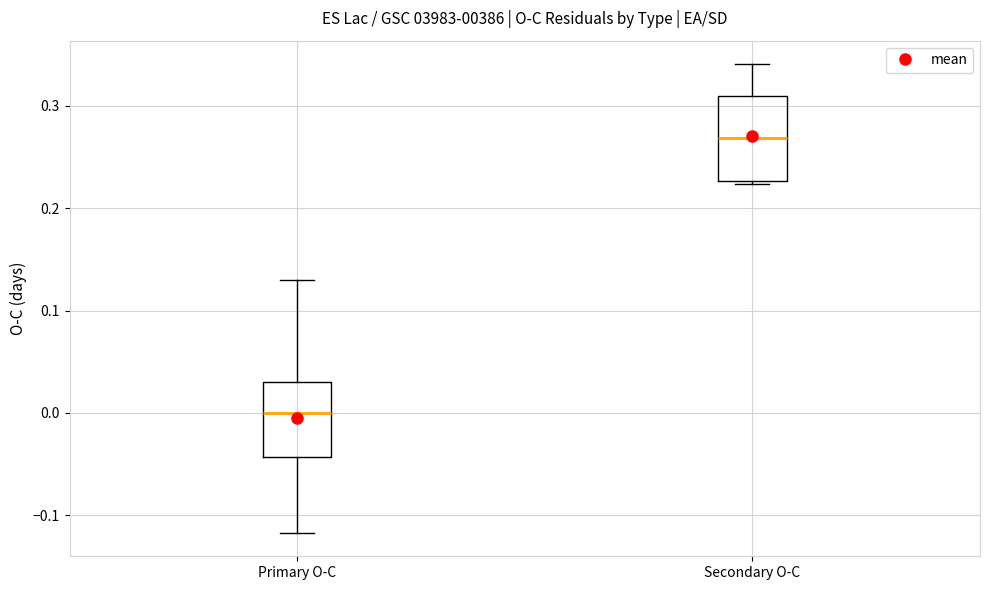

Comparing the boxes themselves (not the whiskers), which one is the tallest?

Secondary O-C